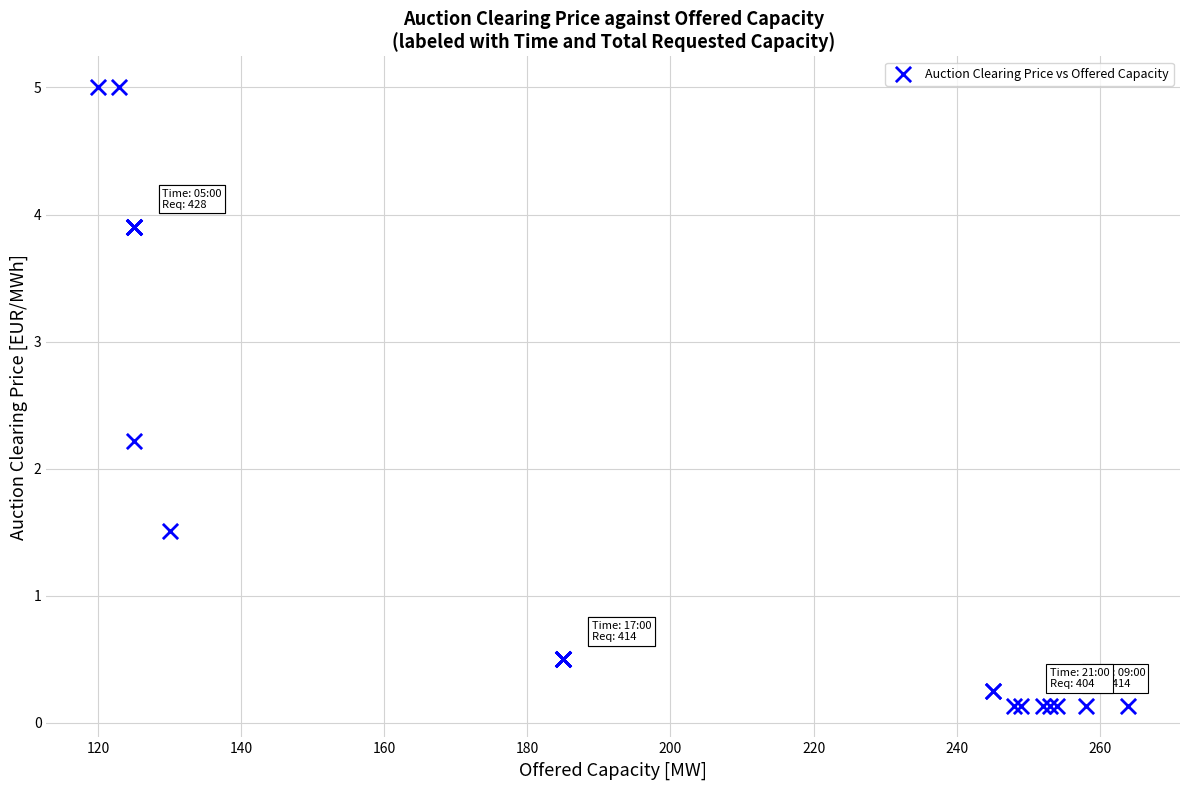

What Y value in the scatter plot is closest to 2?

2.2